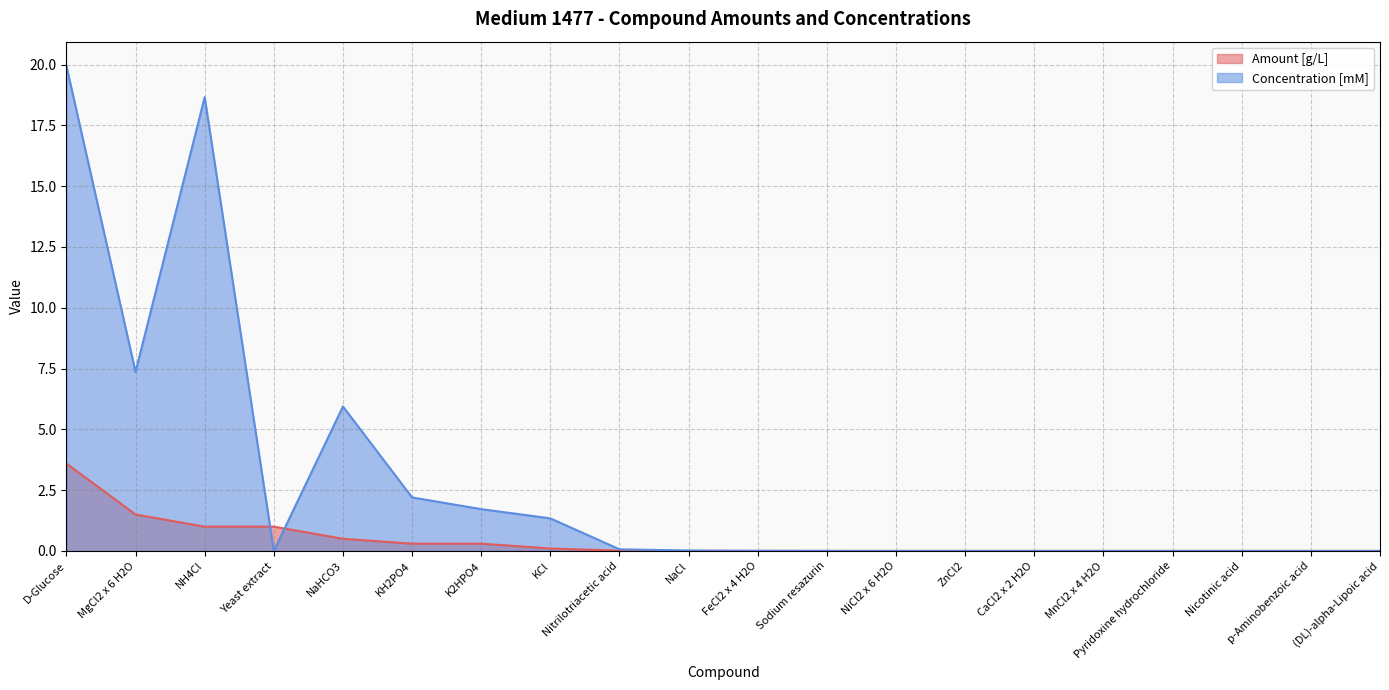

List the series in order of their overall mean, lowest first.

Amount [g/L], Concentration [mM]